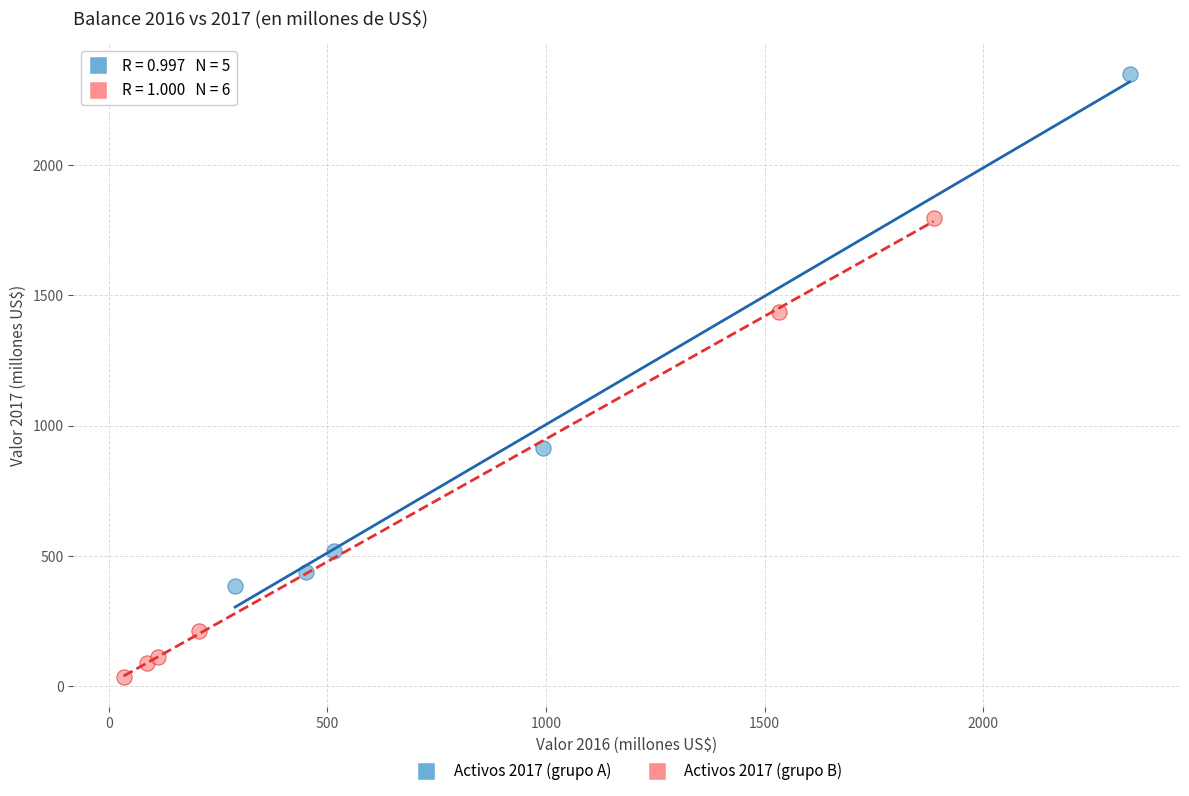

What are all the series names shown in the legend?

Activos 2017 (grupo A), Activos 2017 (grupo B)